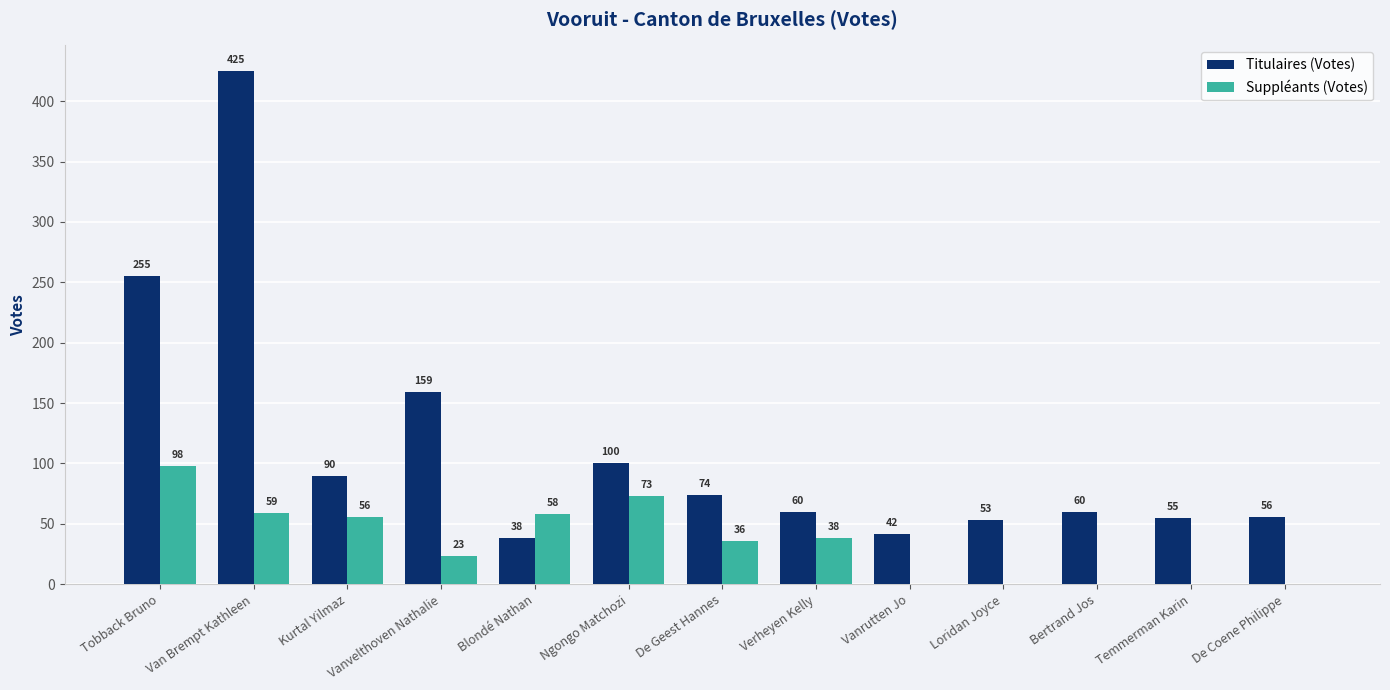

The Titulaires (Votes) series shows 74 at De Geest Hannes. True or false?

True